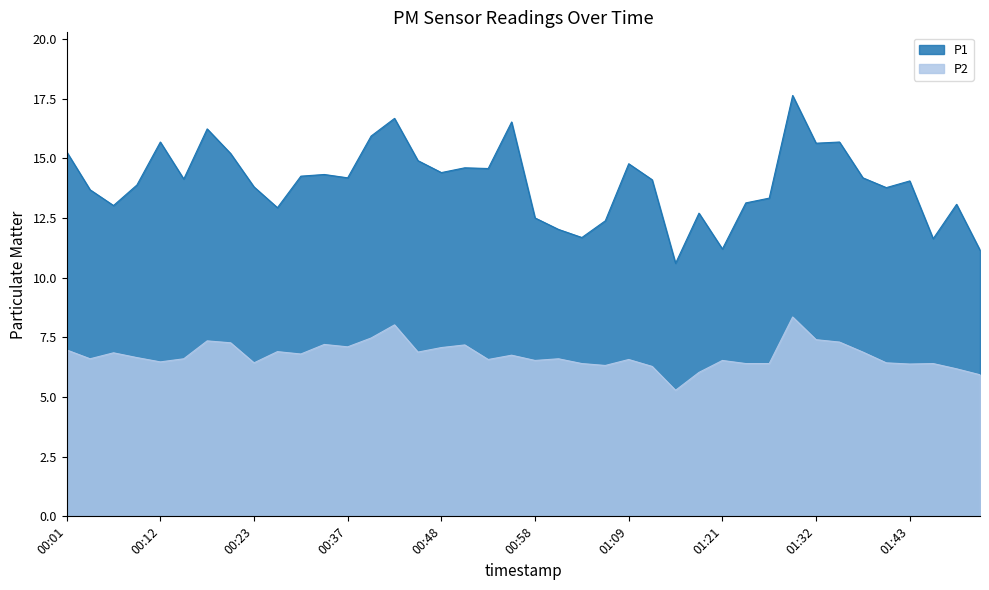

Is it true that P2 equals 6.4 at 01:26?

True